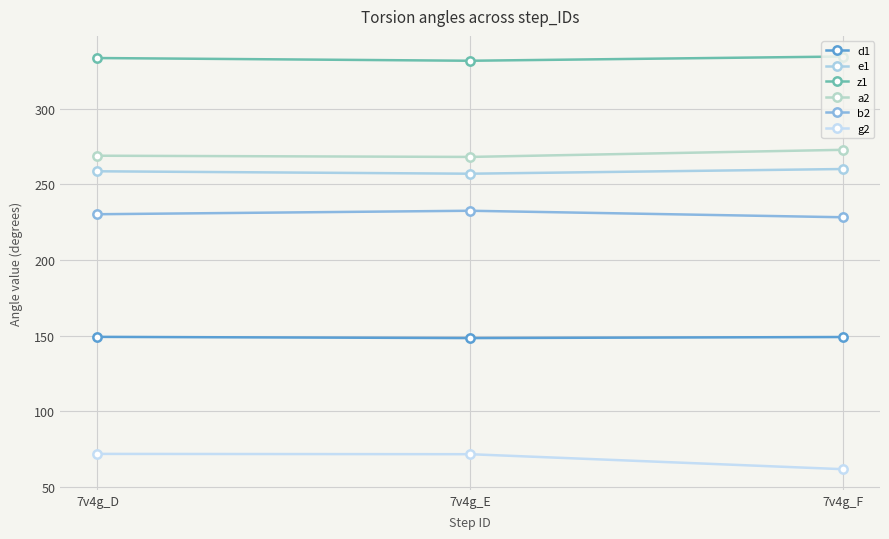

Is the value of e1 at 7v4g_D greater than the value of b2 at 7v4g_F?

Yes